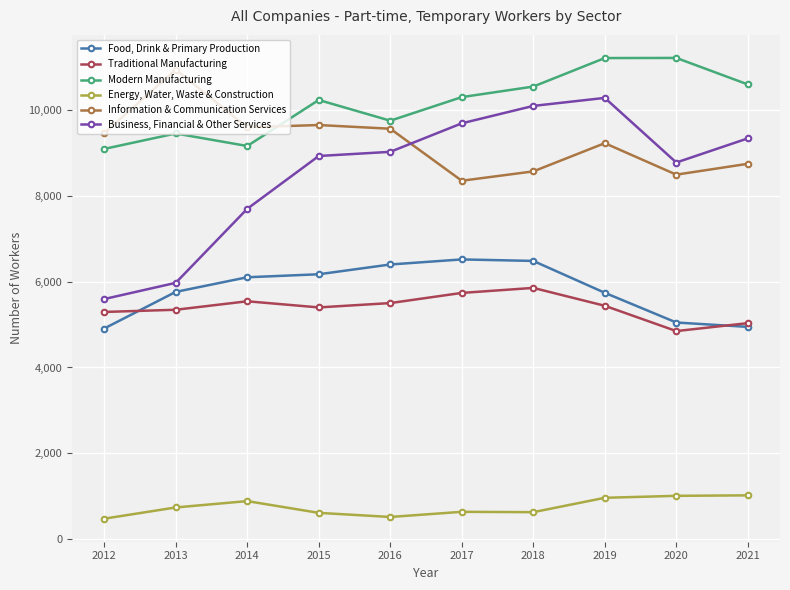

True or false: Business, Financial & Other Services and Information & Communication Services cross at least once.

True